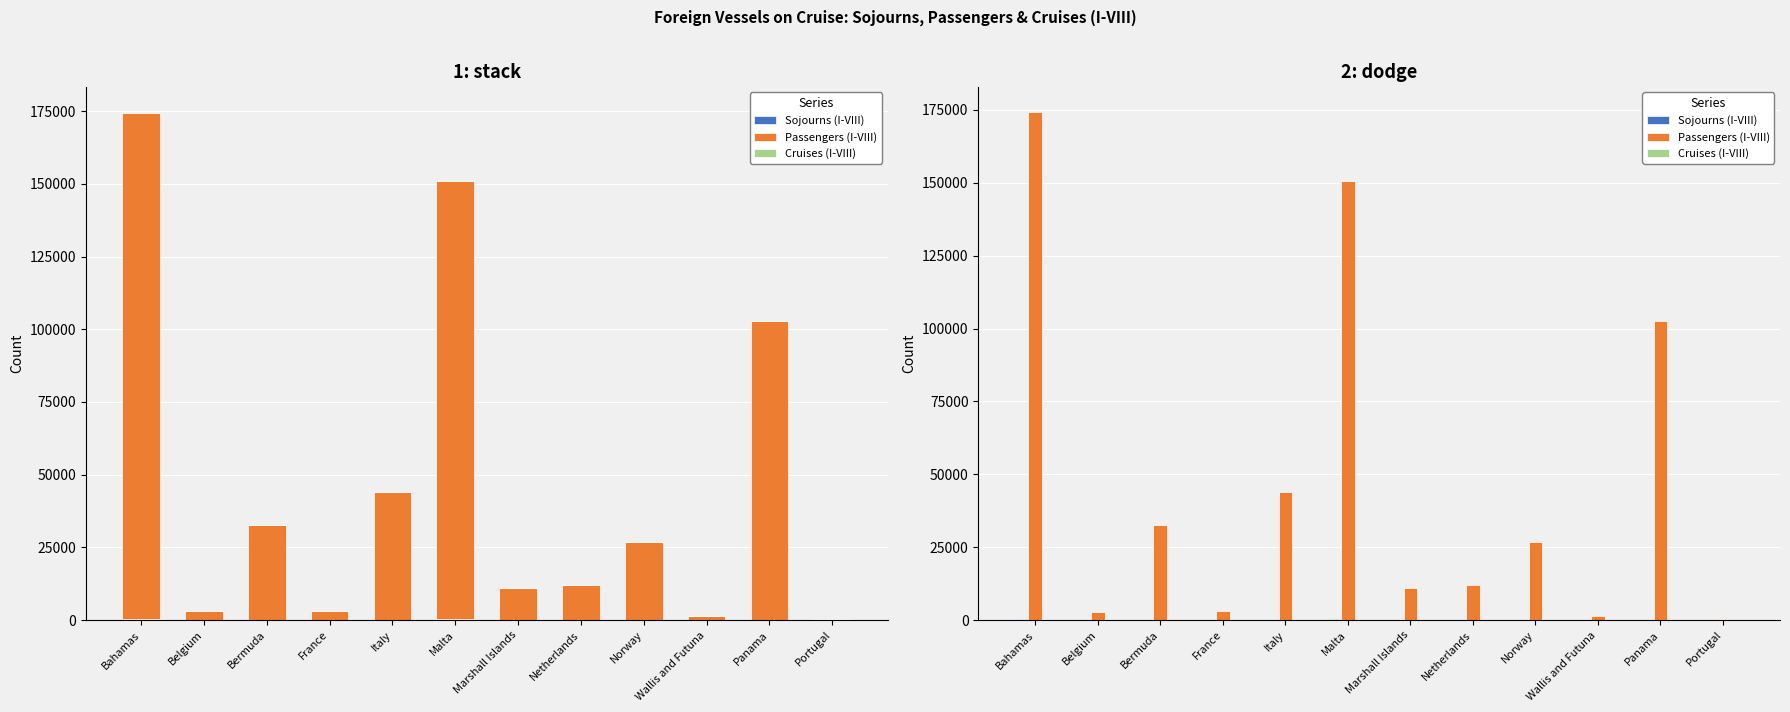

The Passengers (I-VIII) series shows 26881 at Norway. True or false?

True